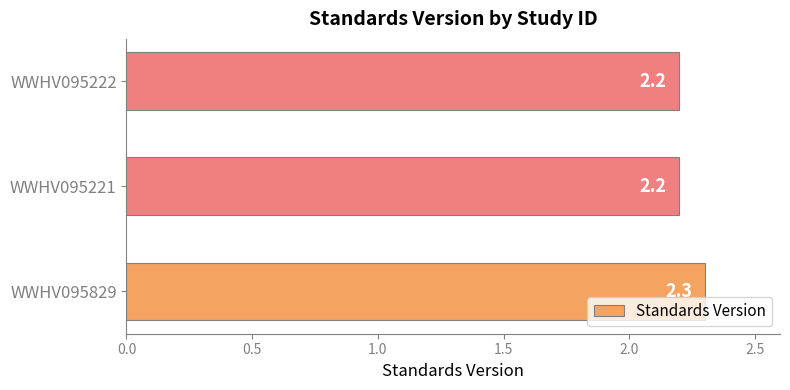

How many values are between 2 and 3?

3